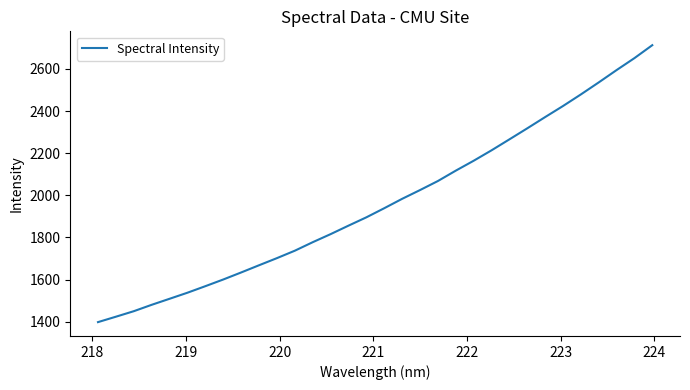

What is the greatest value displayed?

2713.0